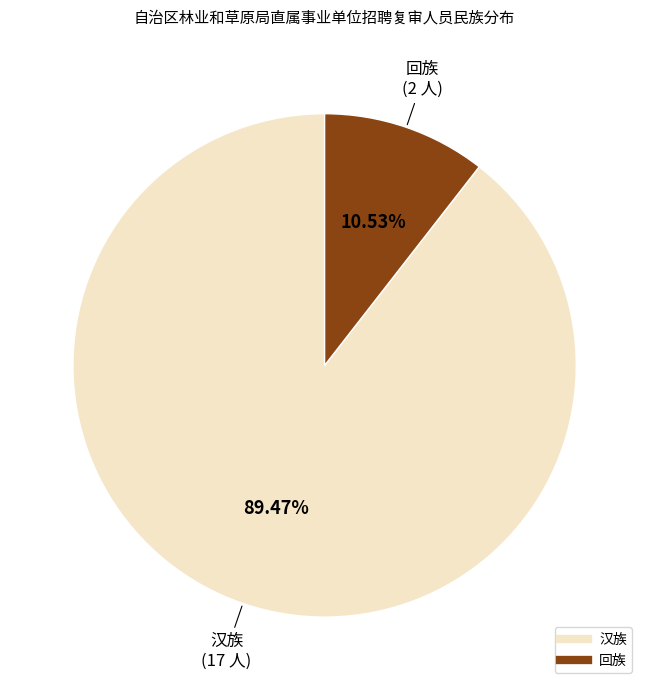

How many slices are in this pie chart?

2